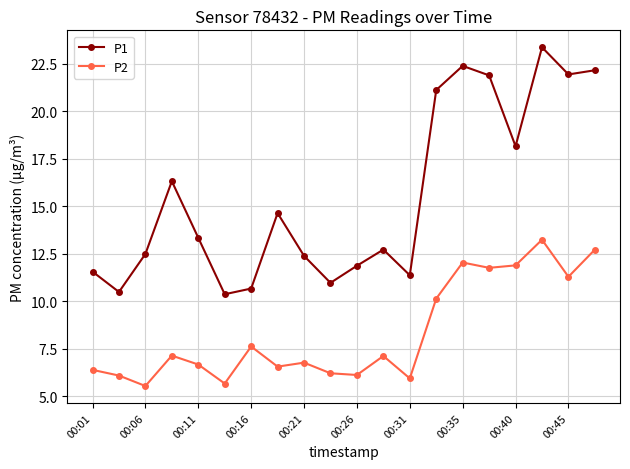

At how many categories does at least one series exceed 9?

20